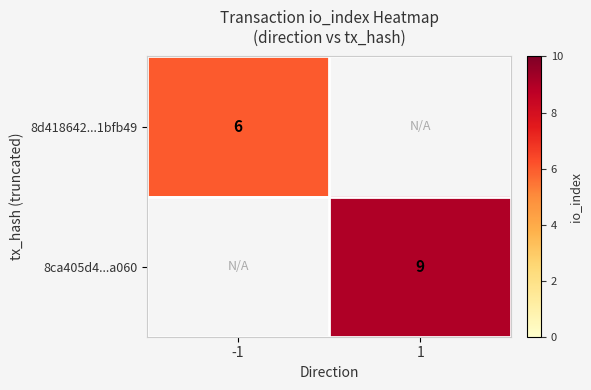

Is it true that 8d418642...1bfb49 equals 9 at -1?

False